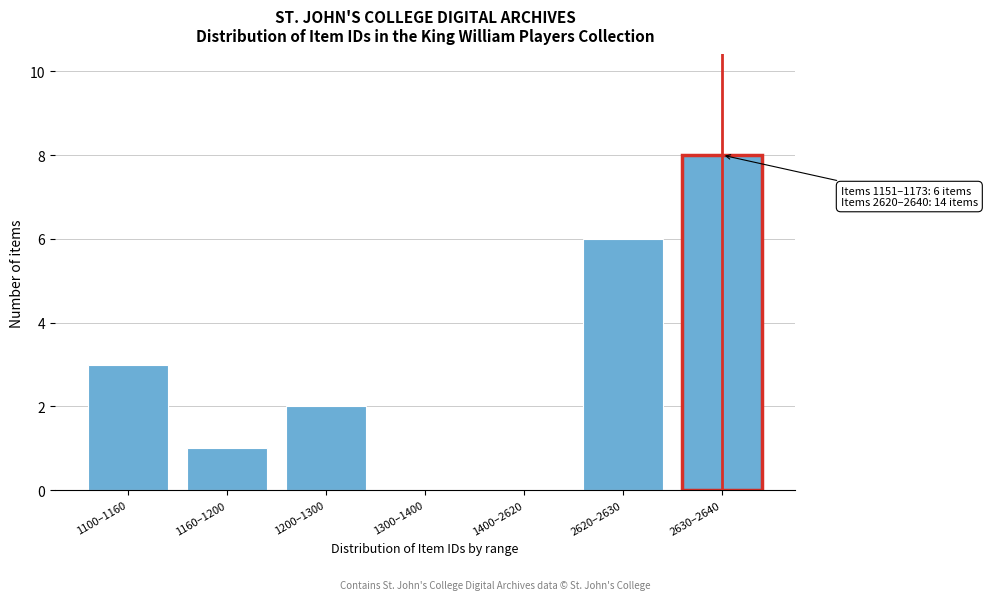

Reading right to left, transcribe all the data shown in this chart.

2630–2640=8	2620–2630=6	1400–2620=0	1300–1400=0	1200–1300=2	1160–1200=1	1100–1160=3